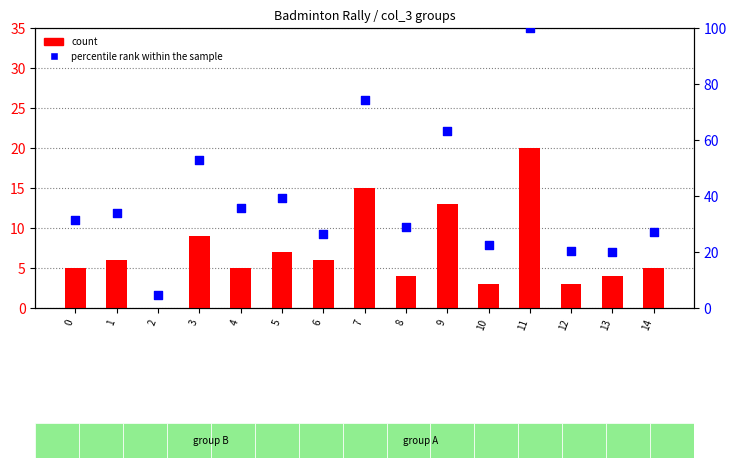

What are all the series names shown in the legend?

count, percentile rank within the sample